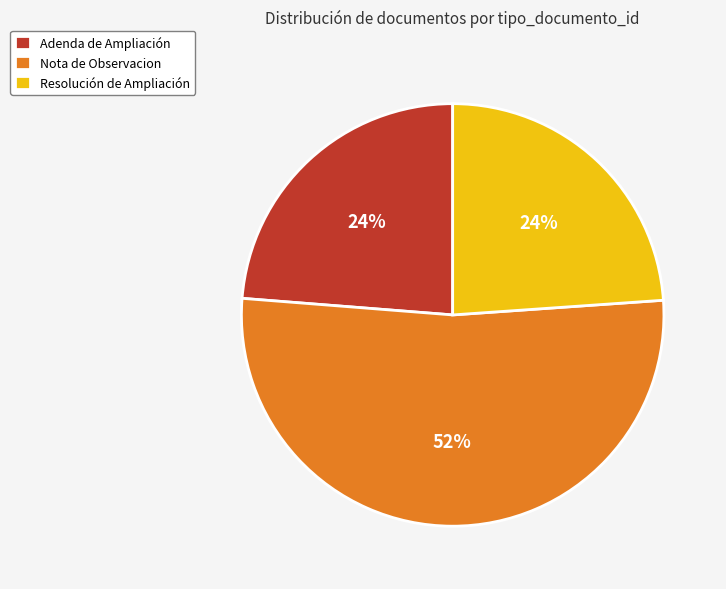

Between Nota de Observacion and Resolución de Ampliación, which is larger?

Nota de Observacion